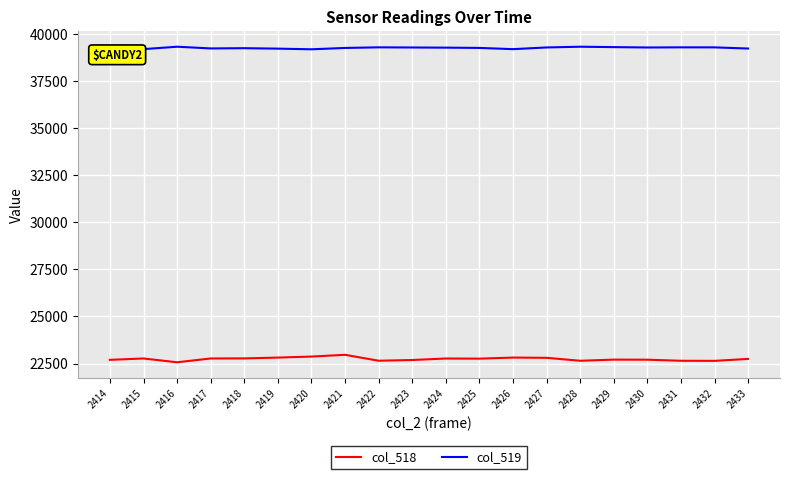

At which label does col_518 first exceed 22762?

2415